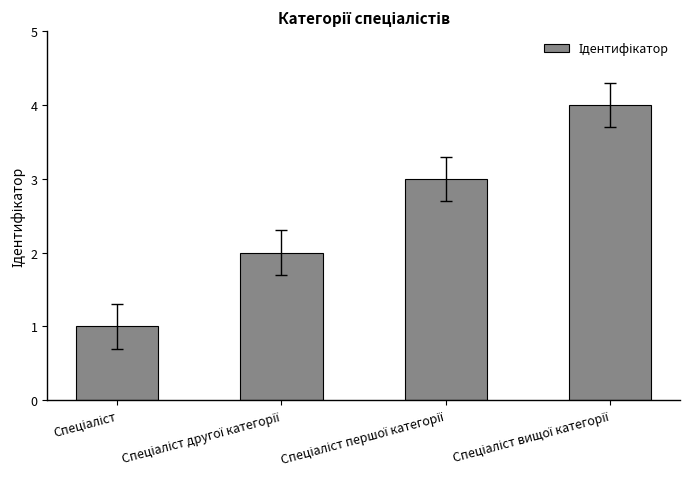

What is the sum of all values?

10